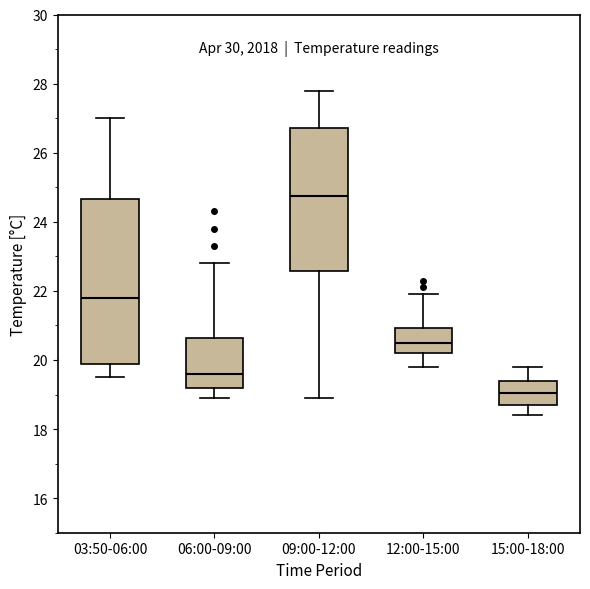

Comparing the boxes themselves (not the whiskers), which one is the tallest?

03:50-06:00